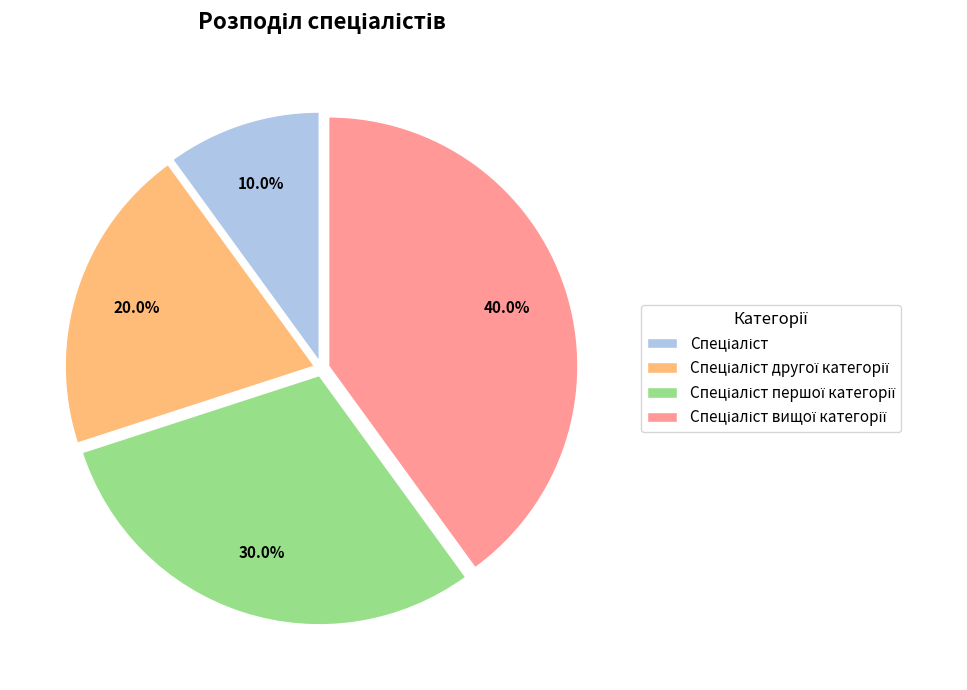

Does any single category account for the majority?

No